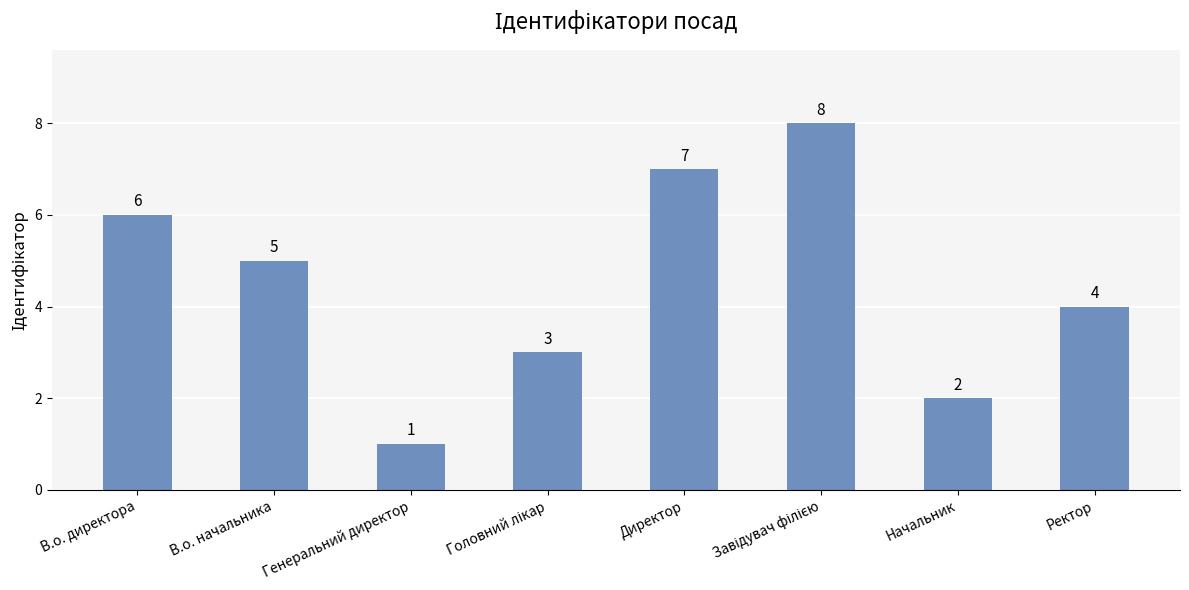

Reading left to right, transcribe all the data shown in this chart.

6	5	1	3	7	8	2	4